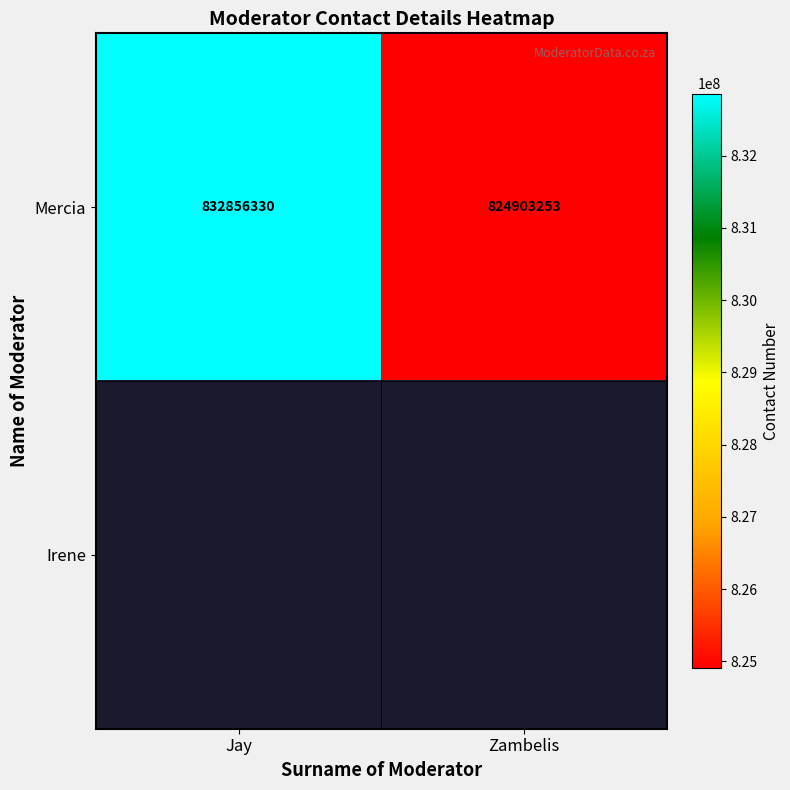

What is the difference between the Mercia values at Jay and Zambelis?

7953077